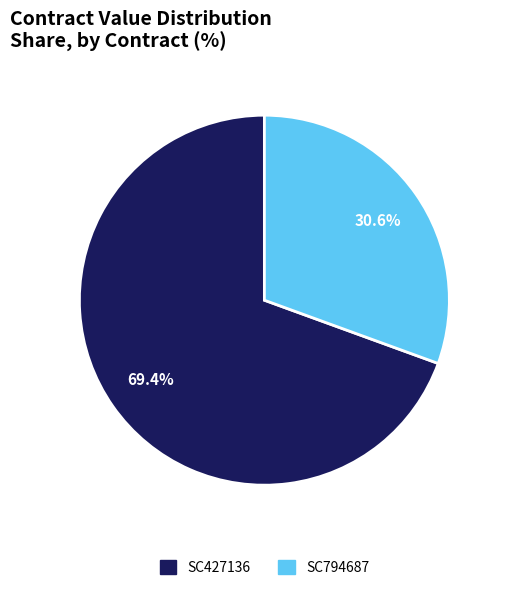

To the nearest percent, what is the combined percentage of SC794687 and SC427136?

100%